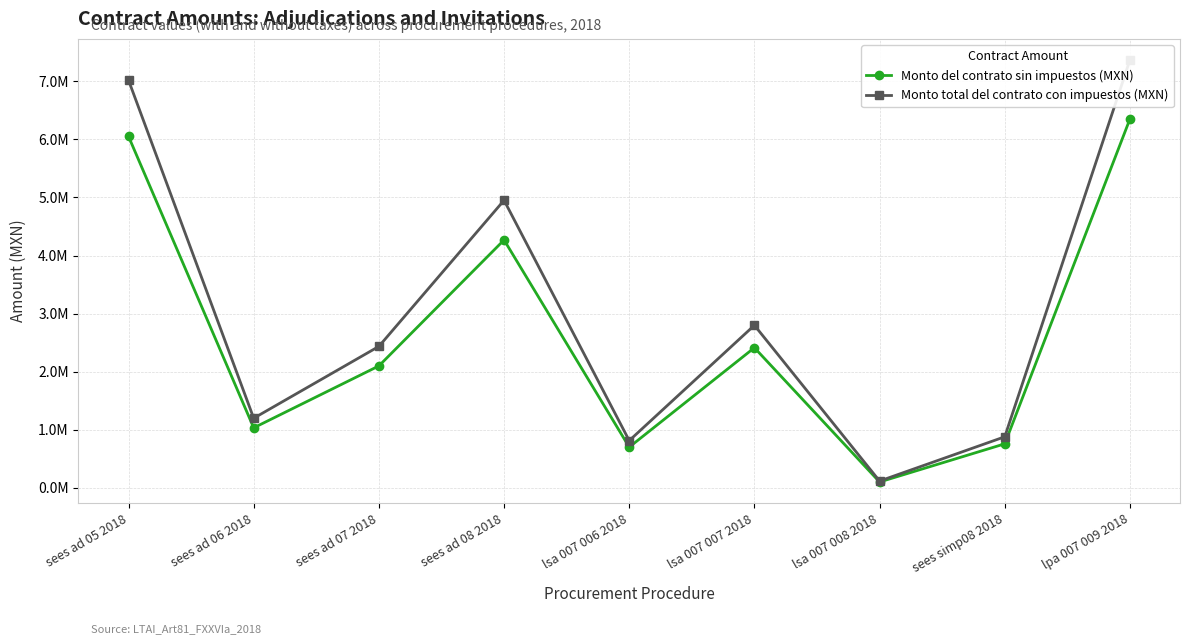

At which label does Monto total del contrato con impuestos (MXN) first exceed 2436000?

sees ad 05 2018